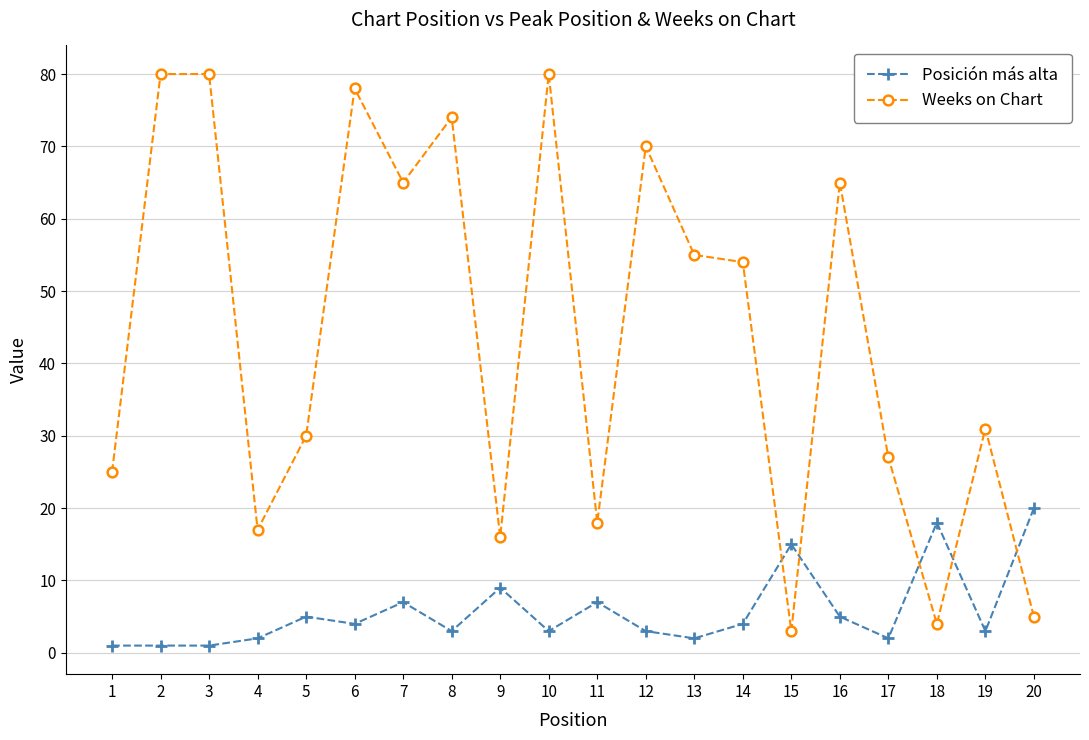

The Posición más alta series shows 4 at 14. True or false?

True